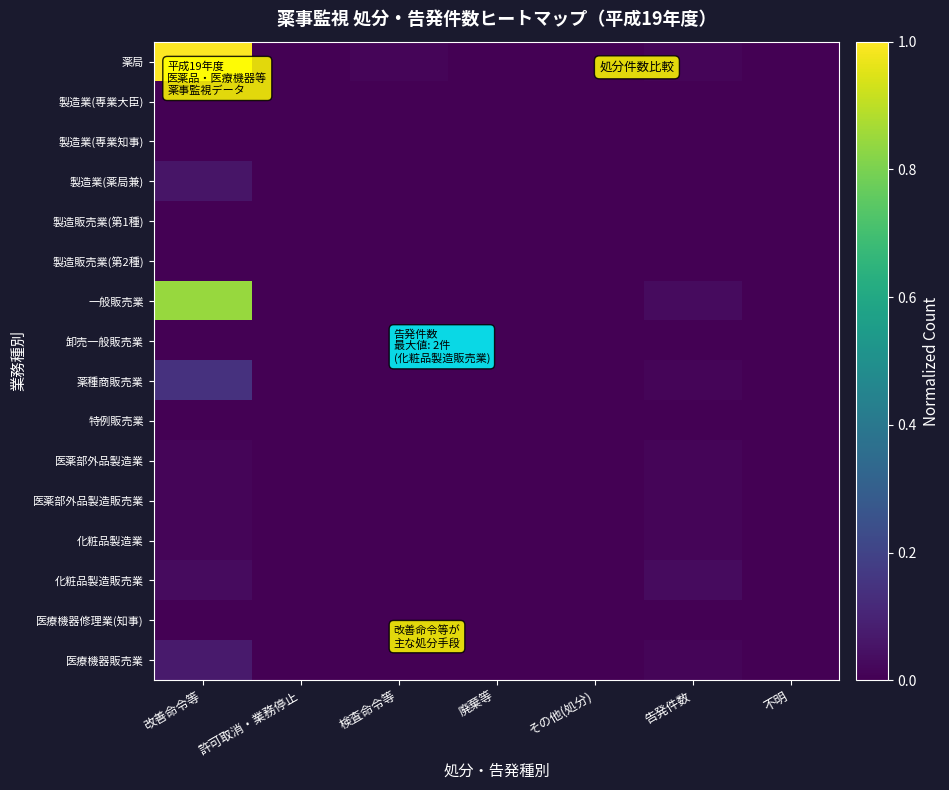

Reading right to left, list all the values displayed in this chart.

薬局: 不明=0.0	告発件数=0.0	その他(処分)=0.0	廃棄等=0.0	検査命令等=0.0	許可取消・業務停止=0.0	改善命令等=1.0
製造業(専業大臣): 不明=0.0	告発件数=0.0	その他(処分)=0.0	廃棄等=0.0	検査命令等=0.0	許可取消・業務停止=0.0	改善命令等=0.0
製造業(専業知事): 不明=0.0	告発件数=0.0	その他(処分)=0.0	廃棄等=0.0	検査命令等=0.0	許可取消・業務停止=0.0	改善命令等=0.0
製造業(薬局兼): 不明=0.0	告発件数=0.0	その他(処分)=0.0	廃棄等=0.0	検査命令等=0.0	許可取消・業務停止=0.0	改善命令等=0.1
製造販売業(第1種): 不明=0.0	告発件数=0.0	その他(処分)=0.0	廃棄等=0.0	検査命令等=0.0	許可取消・業務停止=0.0	改善命令等=0.0
製造販売業(第2種): 不明=0.0	告発件数=0.0	その他(処分)=0.0	廃棄等=0.0	検査命令等=0.0	許可取消・業務停止=0.0	改善命令等=0.0
一般販売業: 不明=0.0	告発件数=0.0	その他(処分)=0.0	廃棄等=0.0	検査命令等=0.0	許可取消・業務停止=0.0	改善命令等=0.8
卸売一般販売業: 不明=0.0	告発件数=0.0	その他(処分)=0.0	廃棄等=0.0	検査命令等=0.0	許可取消・業務停止=0.0	改善命令等=0.0
薬種商販売業: 不明=0.0	告発件数=0.0	その他(処分)=0.0	廃棄等=0.0	検査命令等=0.0	許可取消・業務停止=0.0	改善命令等=0.1
特例販売業: 不明=0.0	告発件数=0.0	その他(処分)=0.0	廃棄等=0.0	検査命令等=0.0	許可取消・業務停止=0.0	改善命令等=0.0
医薬部外品製造業: 不明=0.0	告発件数=0.0	その他(処分)=0.0	廃棄等=0.0	検査命令等=0.0	許可取消・業務停止=0.0	改善命令等=0.0
医薬部外品製造販売業: 不明=0.0	告発件数=0.0	その他(処分)=0.0	廃棄等=0.0	検査命令等=0.0	許可取消・業務停止=0.0	改善命令等=0.0
化粧品製造業: 不明=0.0	告発件数=0.0	その他(処分)=0.0	廃棄等=0.0	検査命令等=0.0	許可取消・業務停止=0.0	改善命令等=0.0
化粧品製造販売業: 不明=0.0	告発件数=0.0	その他(処分)=0.0	廃棄等=0.0	検査命令等=0.0	許可取消・業務停止=0.0	改善命令等=0.0
医療機器修理業(知事): 不明=0.0	告発件数=0.0	その他(処分)=0.0	廃棄等=0.0	検査命令等=0.0	許可取消・業務停止=0.0	改善命令等=0.0
医療機器販売業: 不明=0.0	告発件数=0.0	その他(処分)=0.0	廃棄等=0.0	検査命令等=0.0	許可取消・業務停止=0.0	改善命令等=0.1